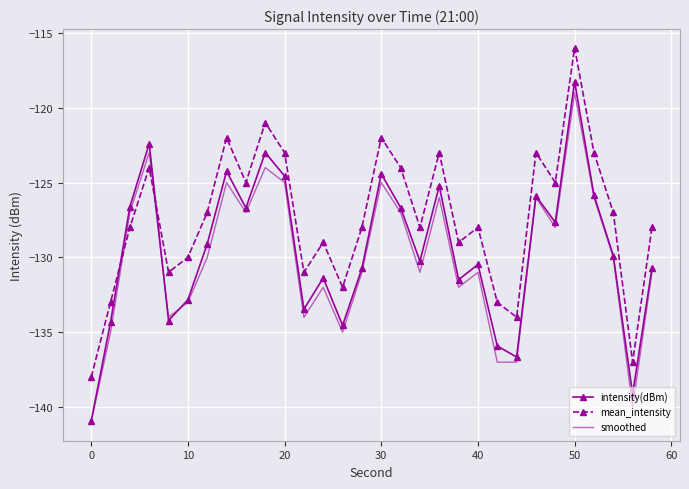

What is the greatest value displayed?

-116.0